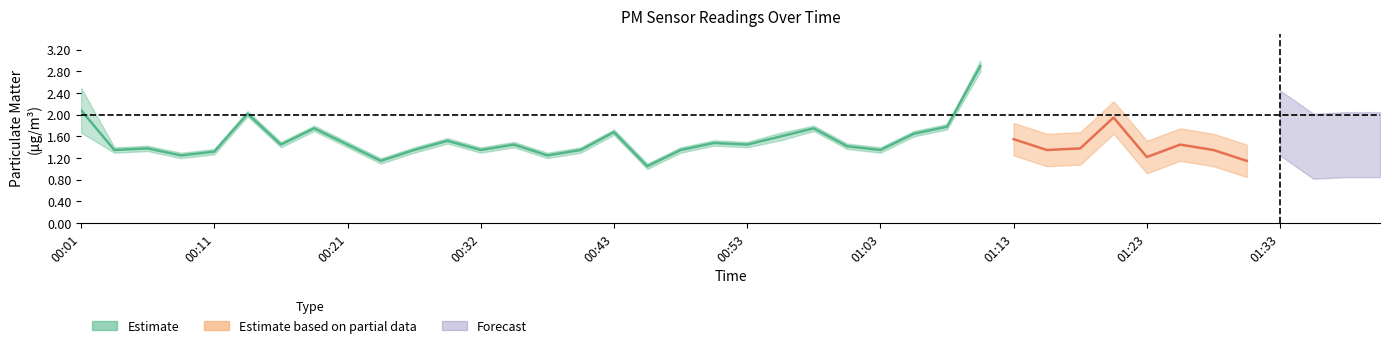

Is this an area chart (filled region under the line)?

No